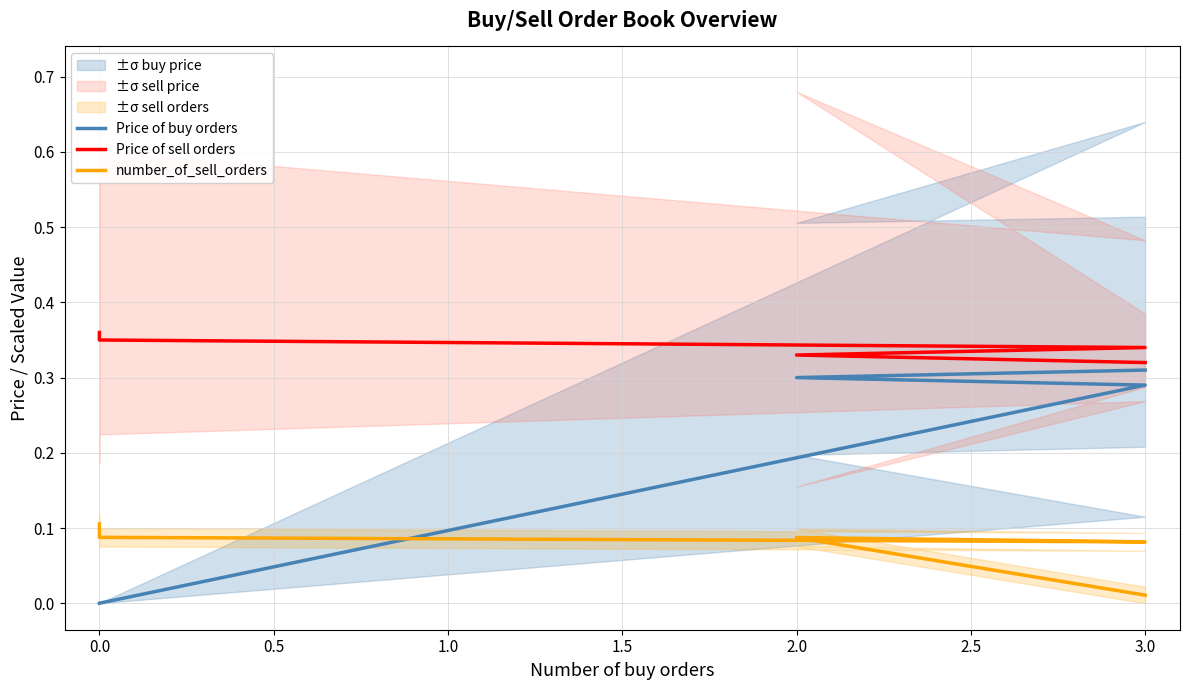

Which series has the widest spread of values?

Price of buy orders